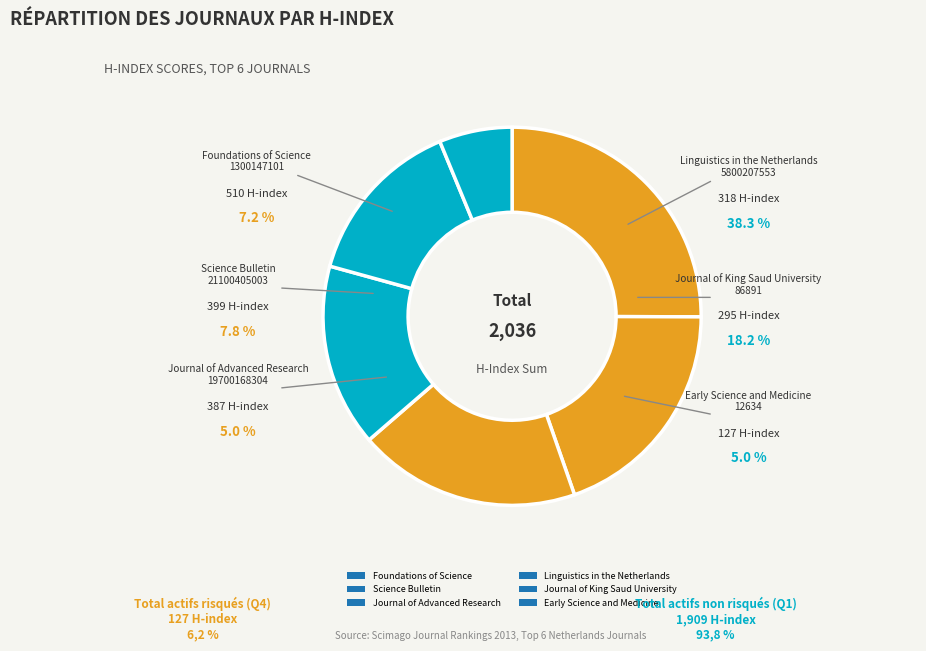

What percentage is the Journal of Advanced Research slice, to the nearest percent?

19%